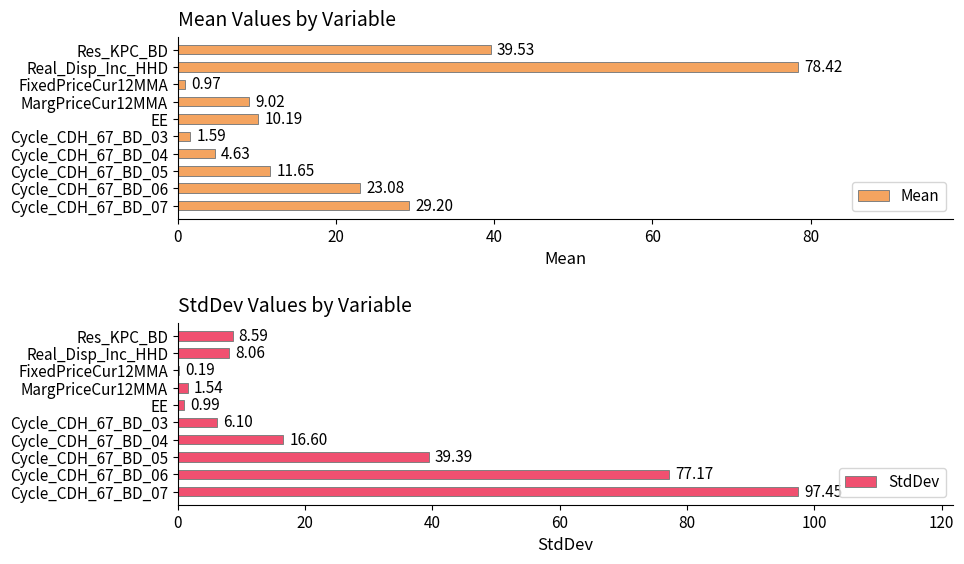

How many values in the Mean series exceed 11?

5